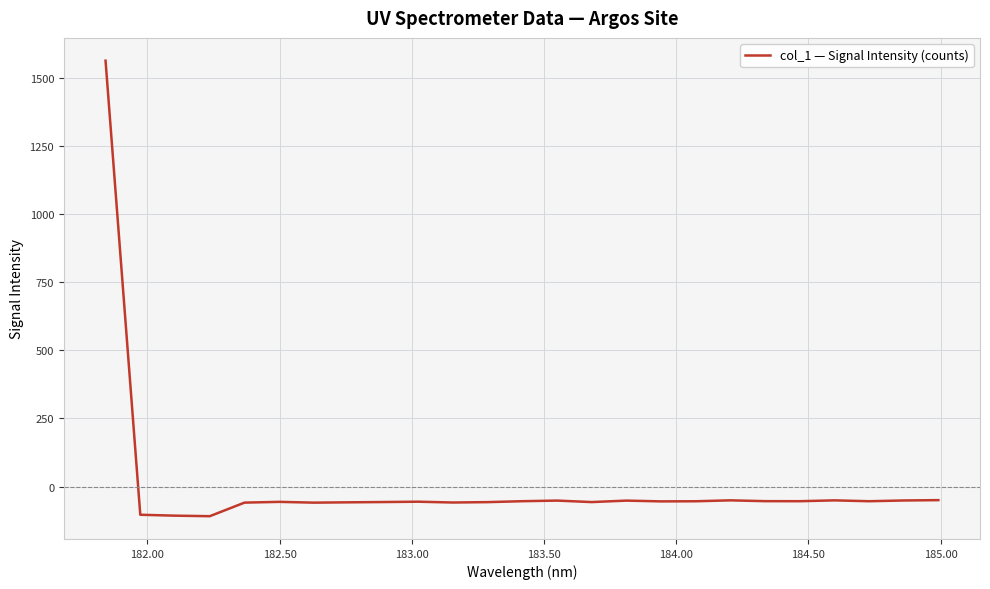

What is the difference between the maximum and minimum values?

1671.2